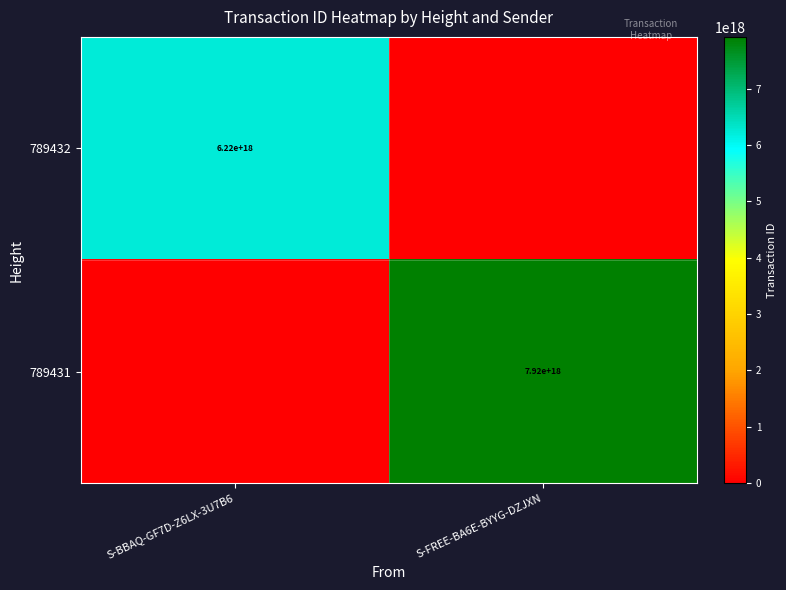

Which label corresponds to the largest value in the chart?

S-FREE-BA6E-BYYG-DZJXN